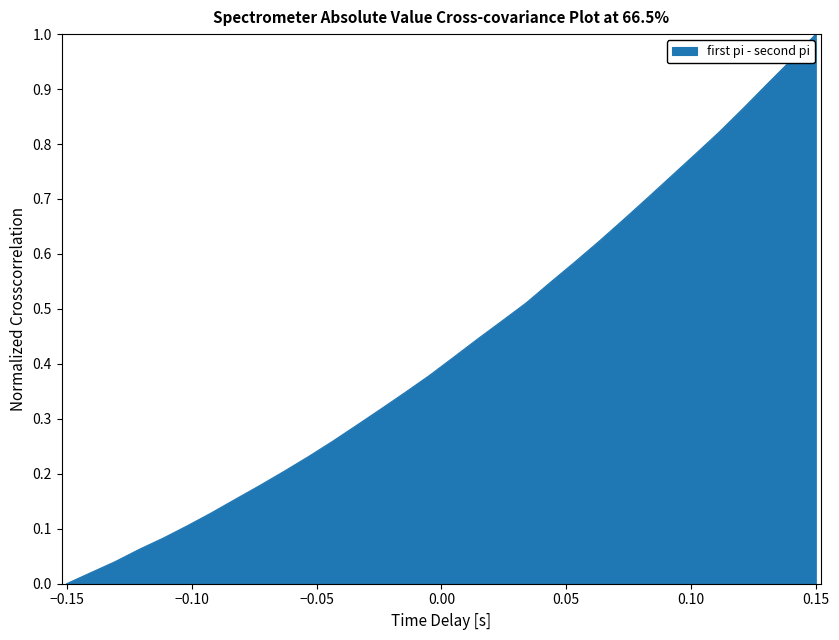

What is the difference between the maximum and minimum values?

1.0